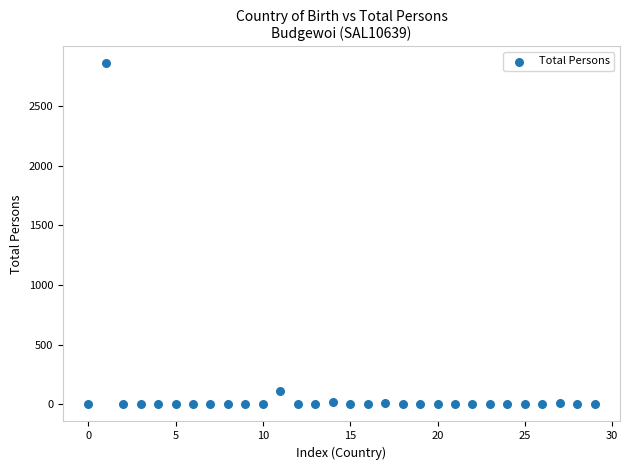

What Y value in the scatter plot is closest to 1428?

116